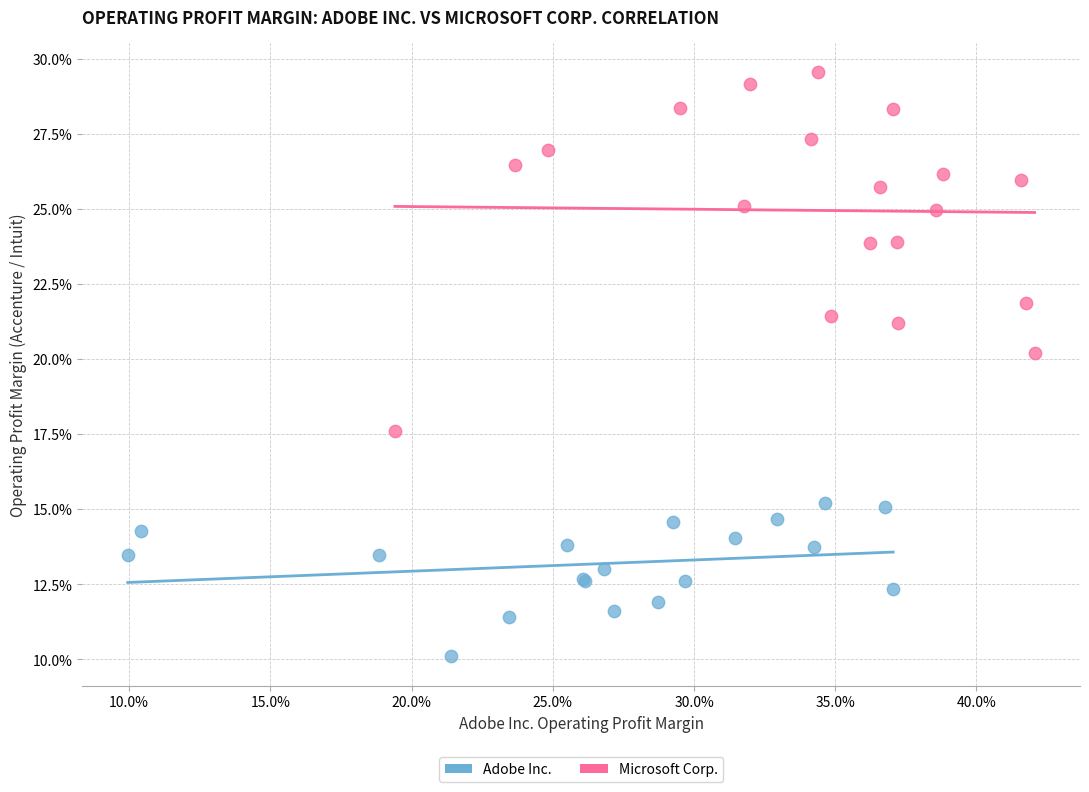

What are all the series names shown in the legend?

Adobe Inc., Microsoft Corp.